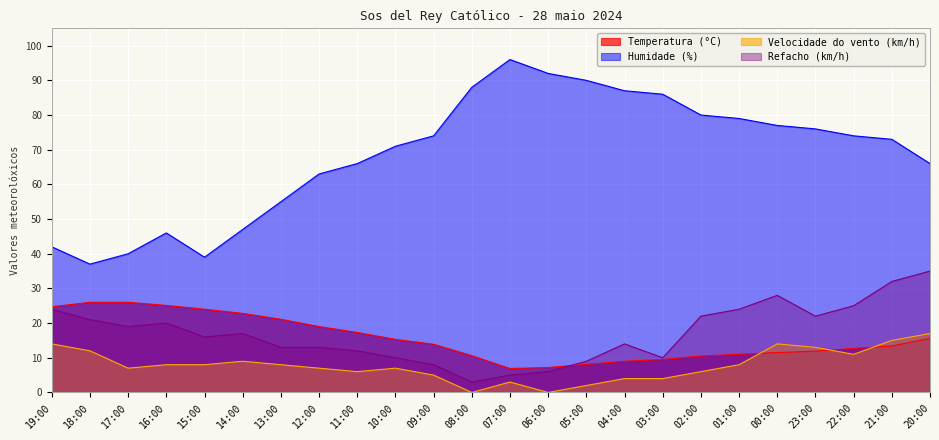

What are all the series names shown in the legend?

Temperatura (°C), Humidade (%), Velocidade do vento (km/h), Refacho (km/h)